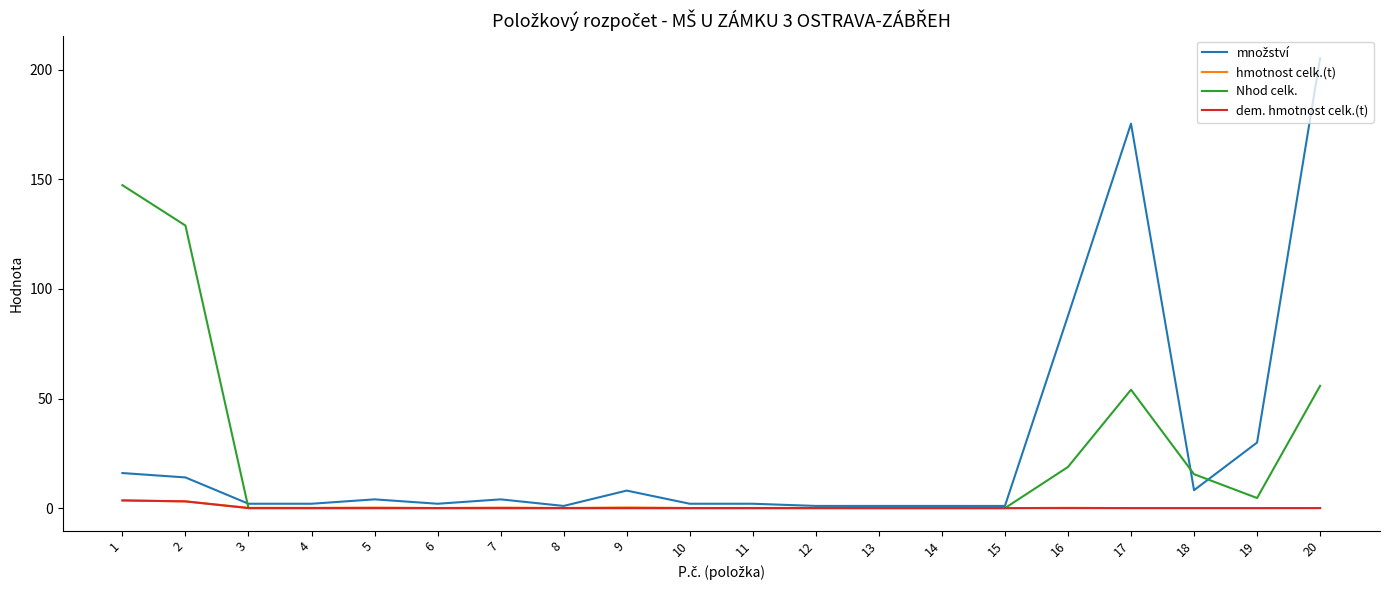

At which category is the sum across all series the highest?

20